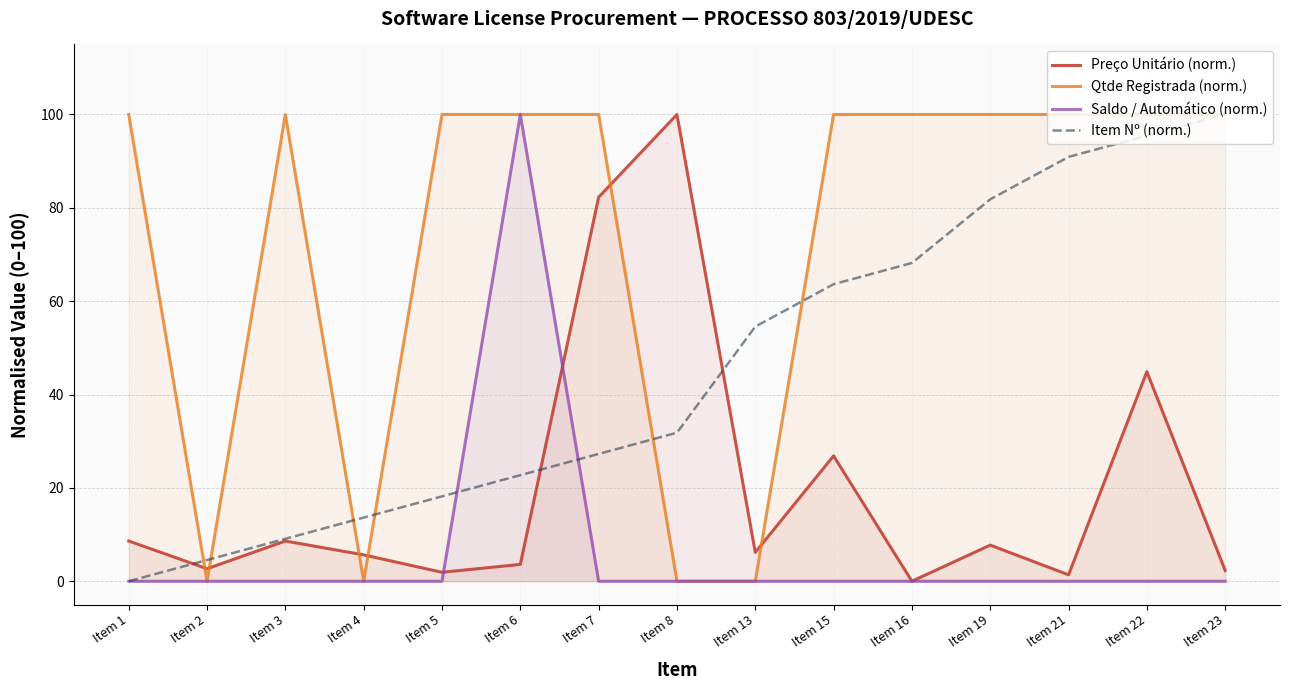

At which category is the sum across all series the highest?

Item 22